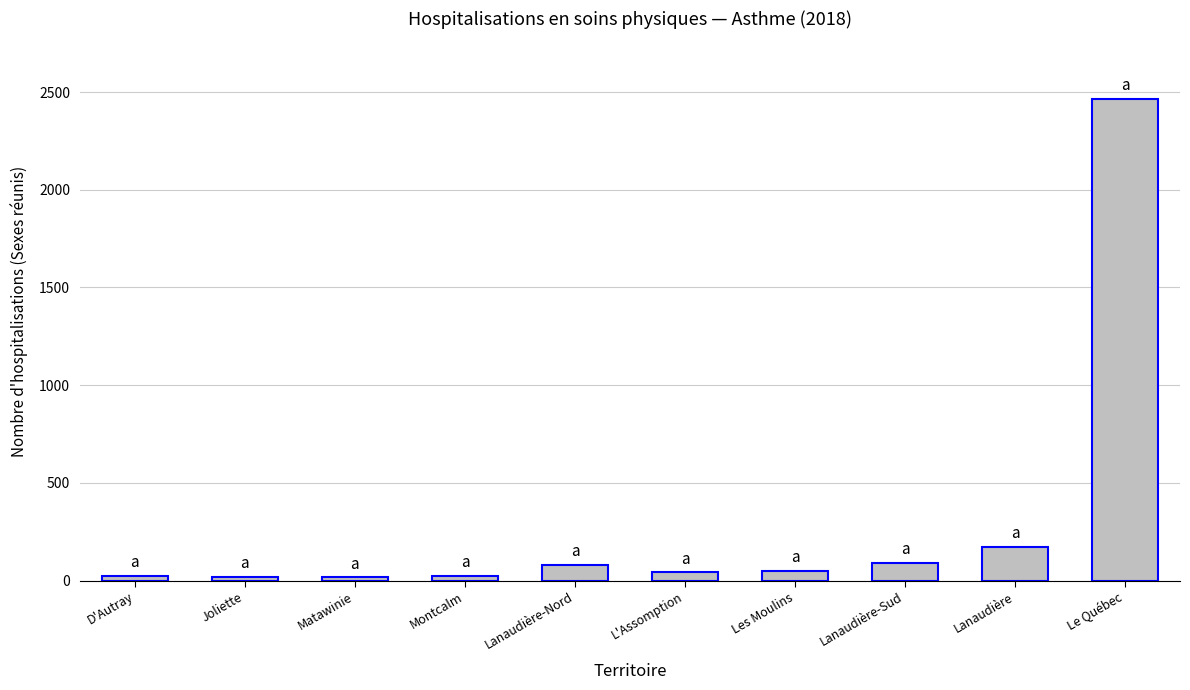

Between Les Moulins and Lanaudière, which is larger?

Lanaudière